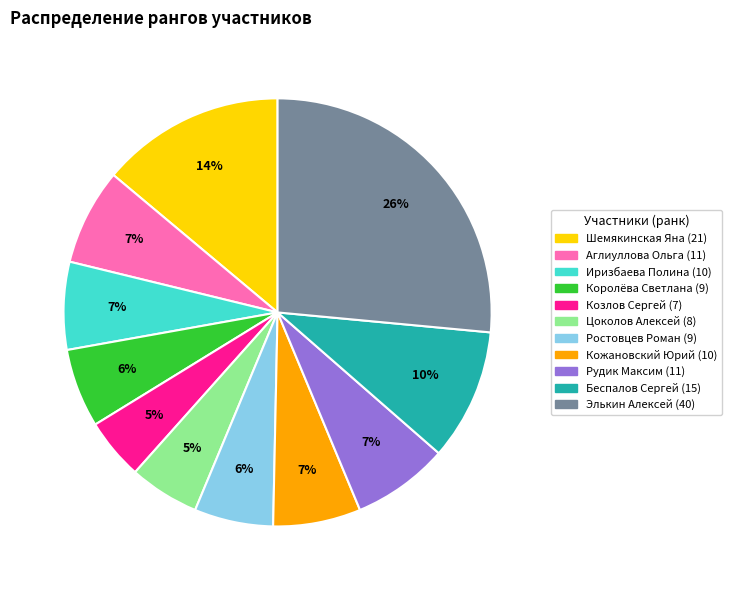

Count the number of slices in the pie.

11